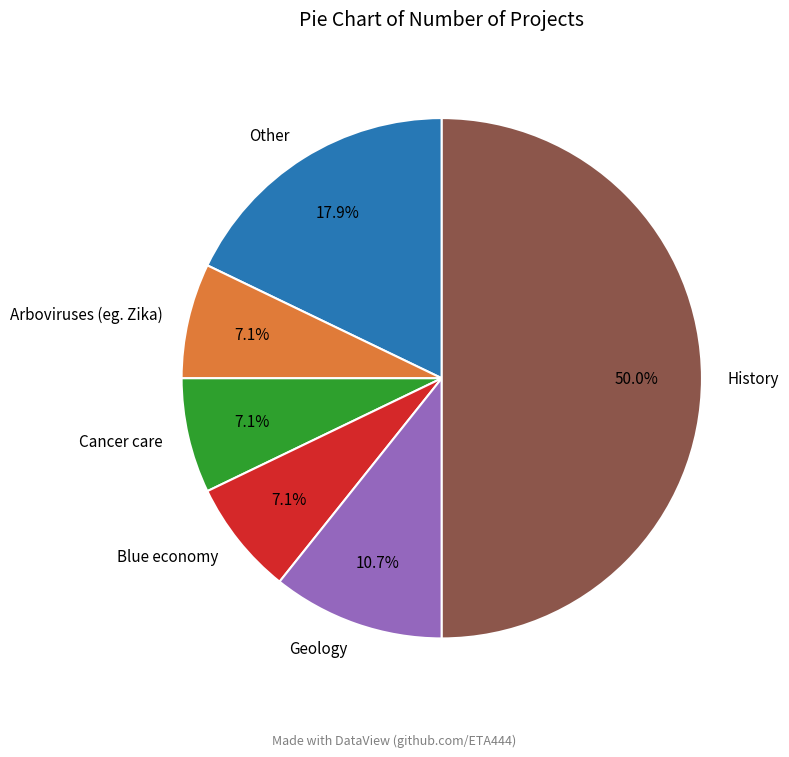

Is Blue economy the majority of the pie?

No